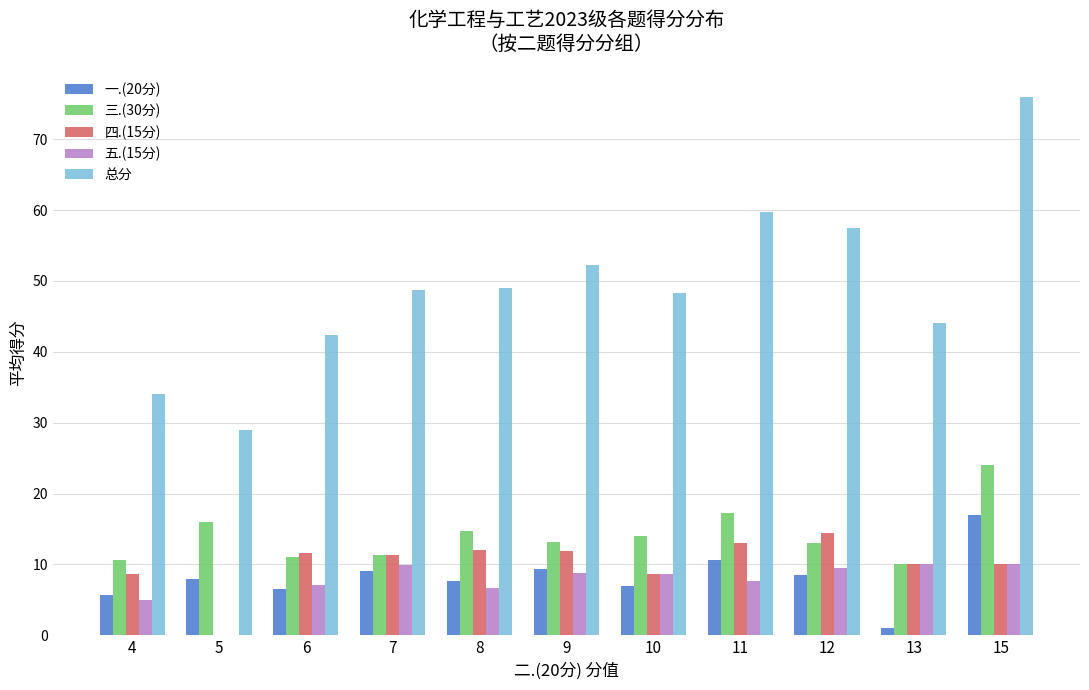

Which series has the largest total across all categories?

总分